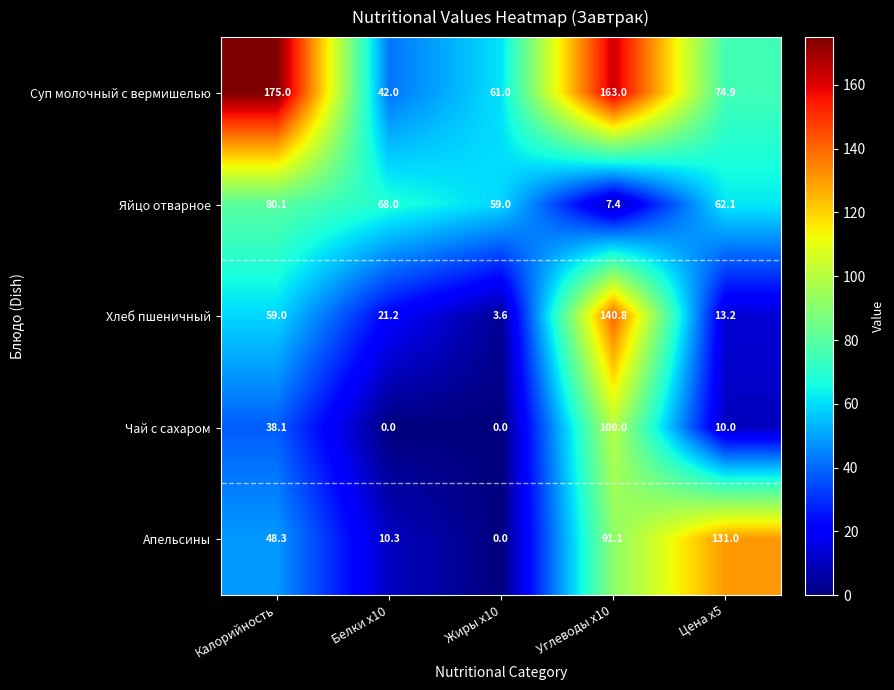

What is the sum of all Суп молочный с вермишелью values?

515.9